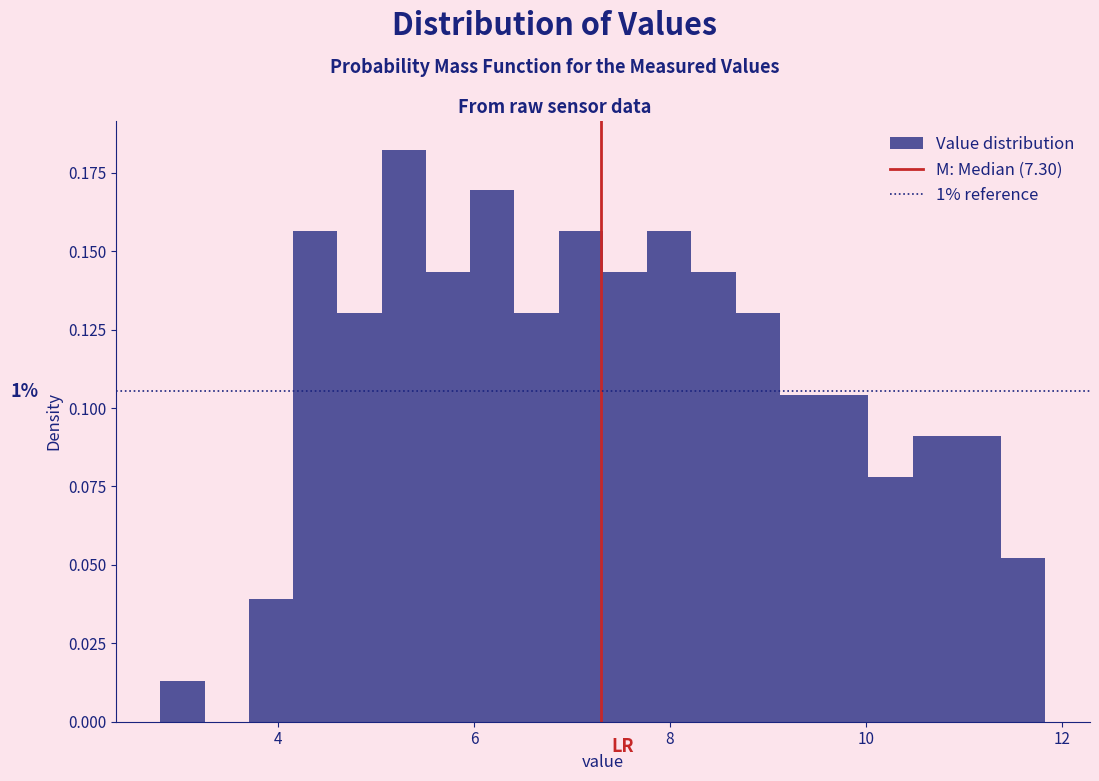

Read against the x-axis, roughly where is the centre of the tallest bar?

5.2